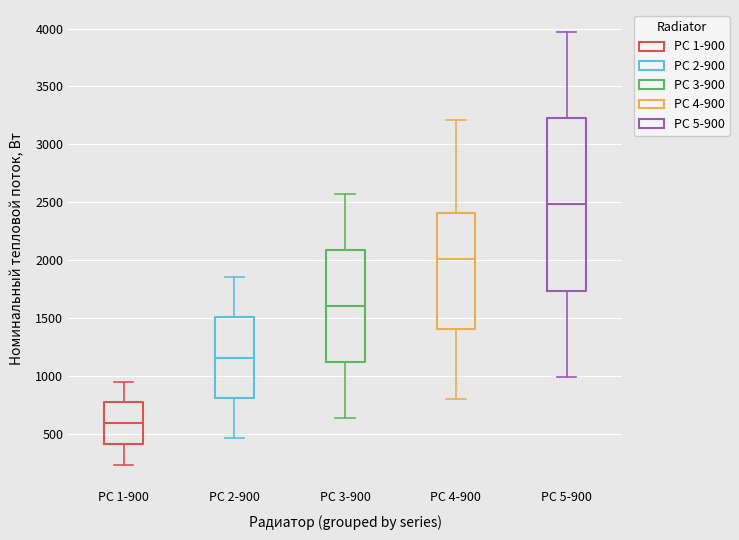

Where is the upper edge of the box for РС 5-900 on the y-axis? The values are not printed on the chart, so give them approximately, as read against the axis.

3250